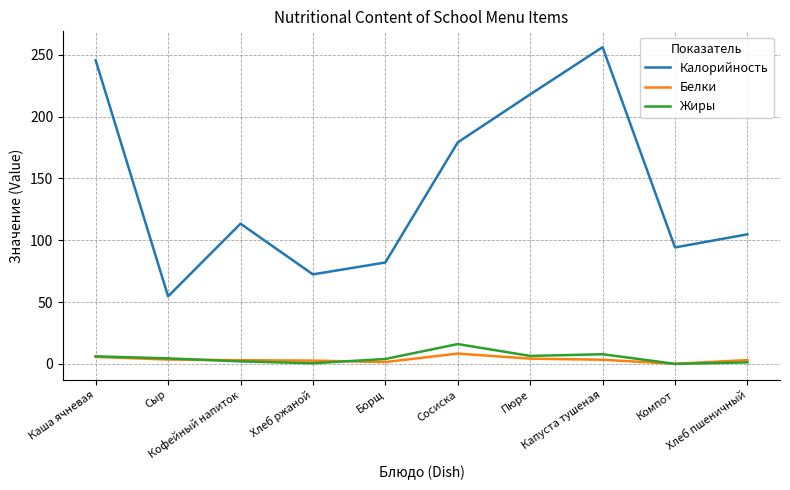

Is the value of Жиры at Сосиска greater than the value of Белки at Каша ячневая?

Yes